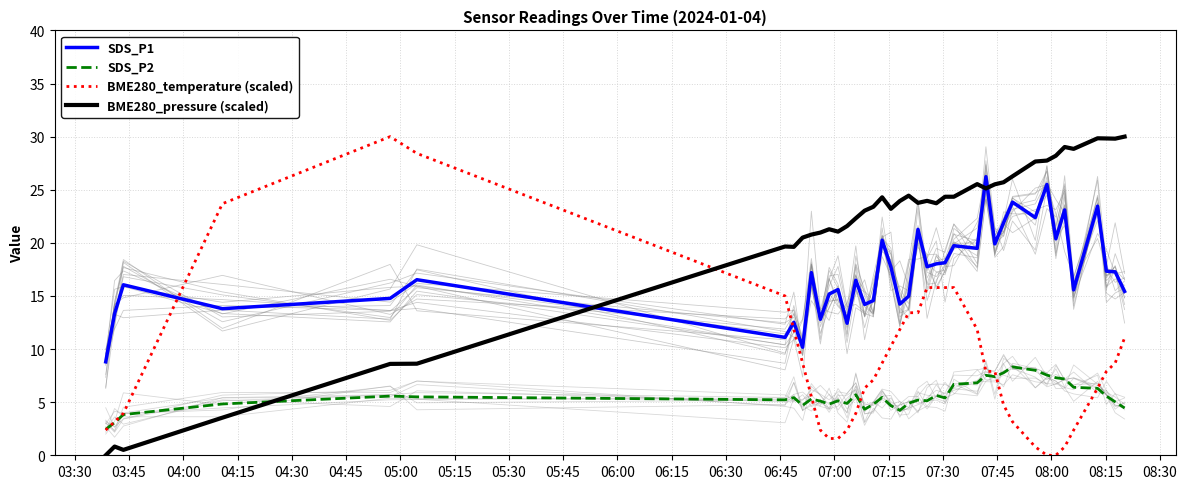

True or false: BME280_pressure (scaled) and BME280_temperature (scaled) intersect in this chart.

True